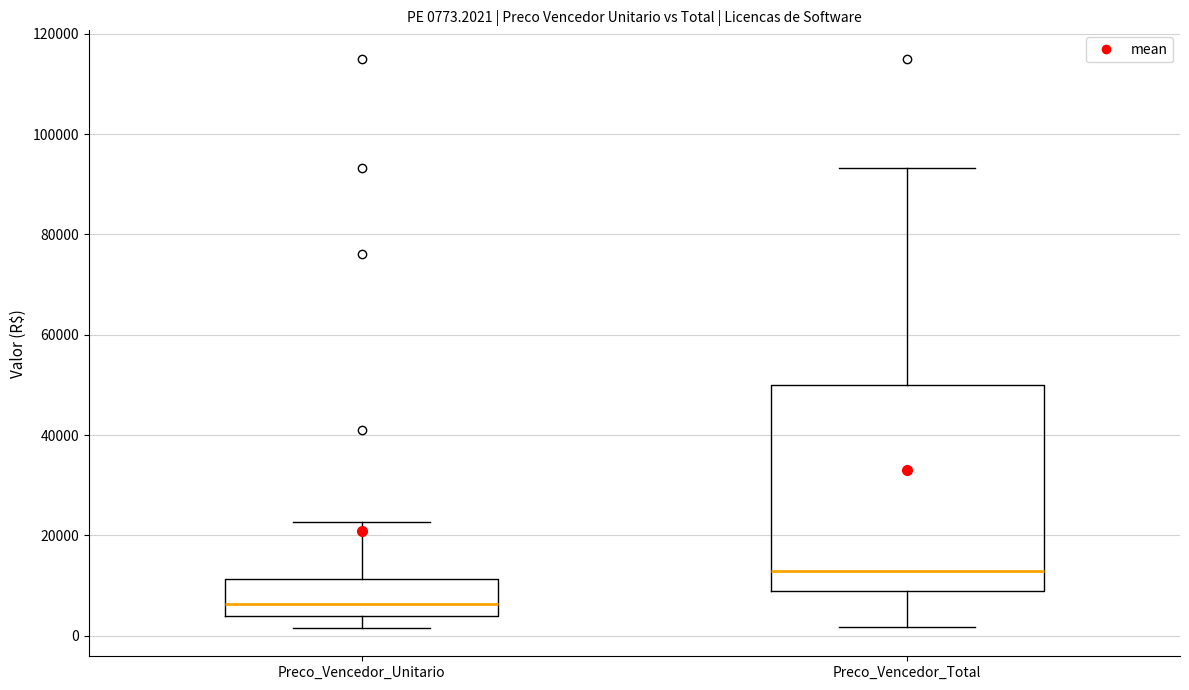

Which box has the highest median line?

Preco_Vencedor_Total